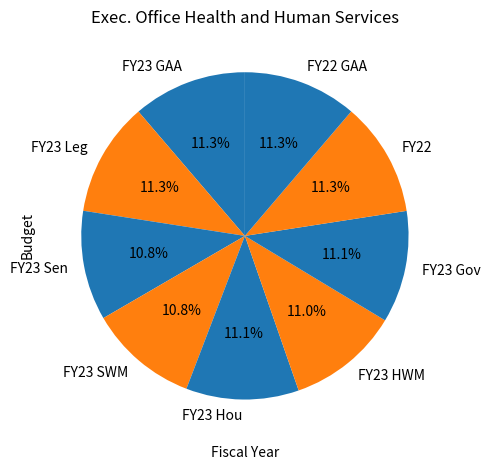

How many slices are in this pie chart?

9